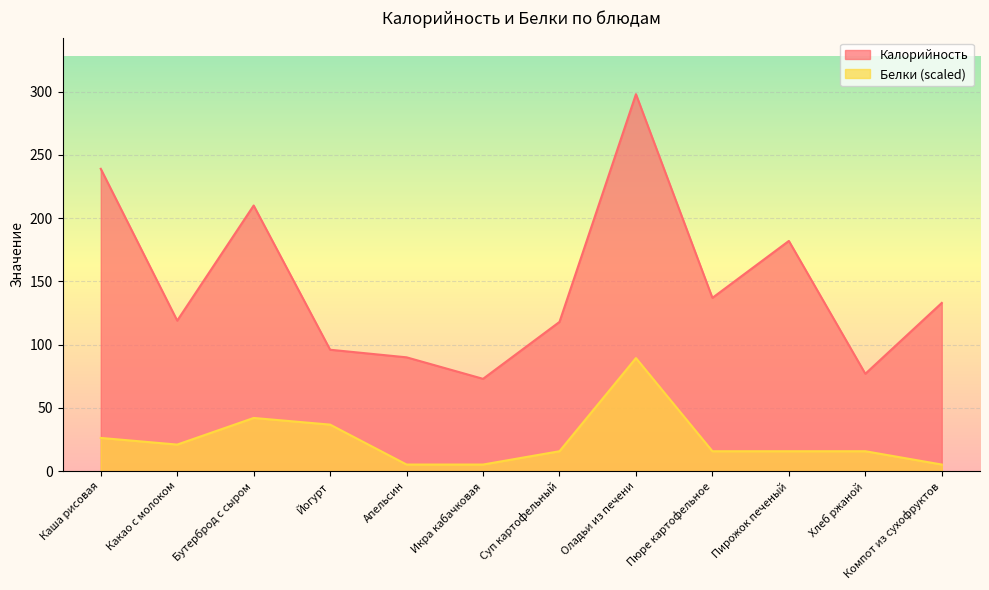

List the series in order of their peak value, highest first.

Калорийность, Белки (scaled)